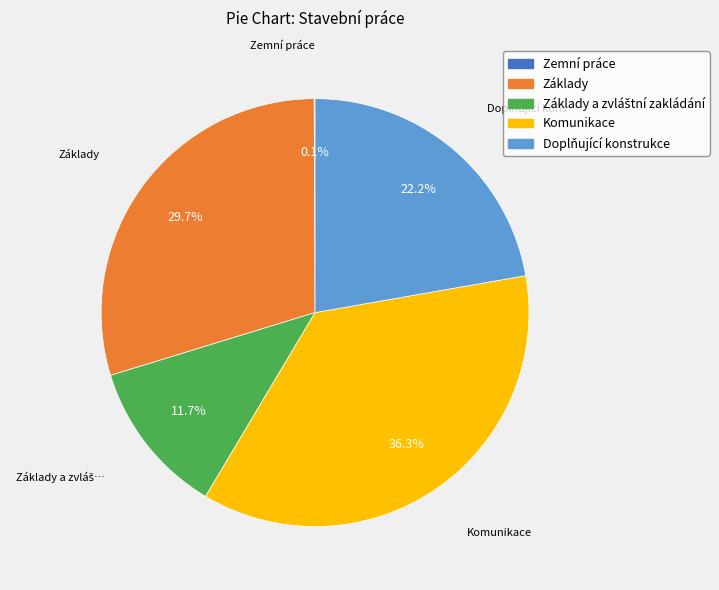

Is there a majority slice in this chart?

No